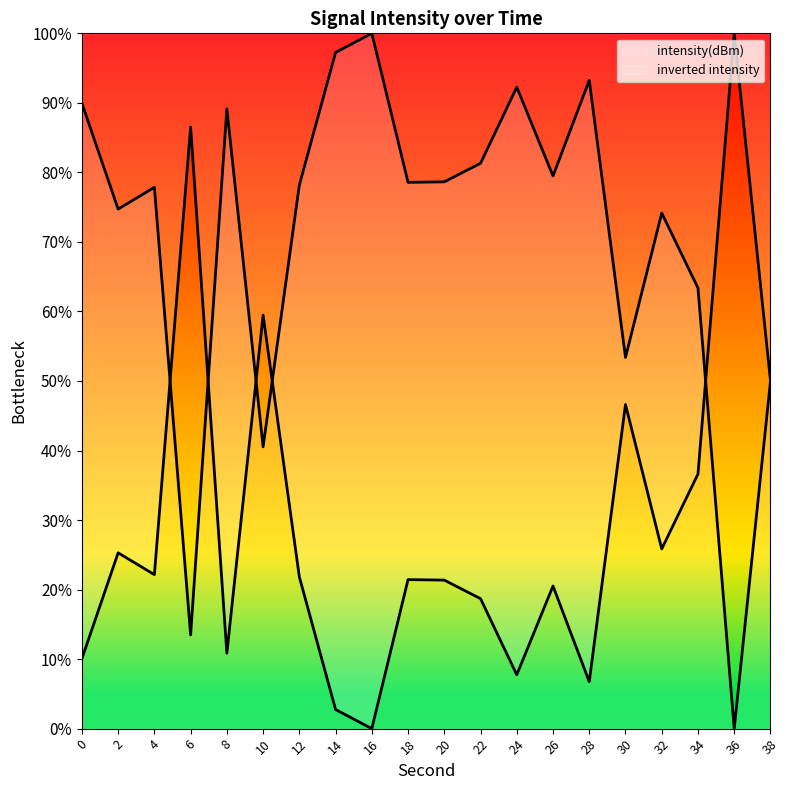

True or false: the data shows -177.0 at 34.

False